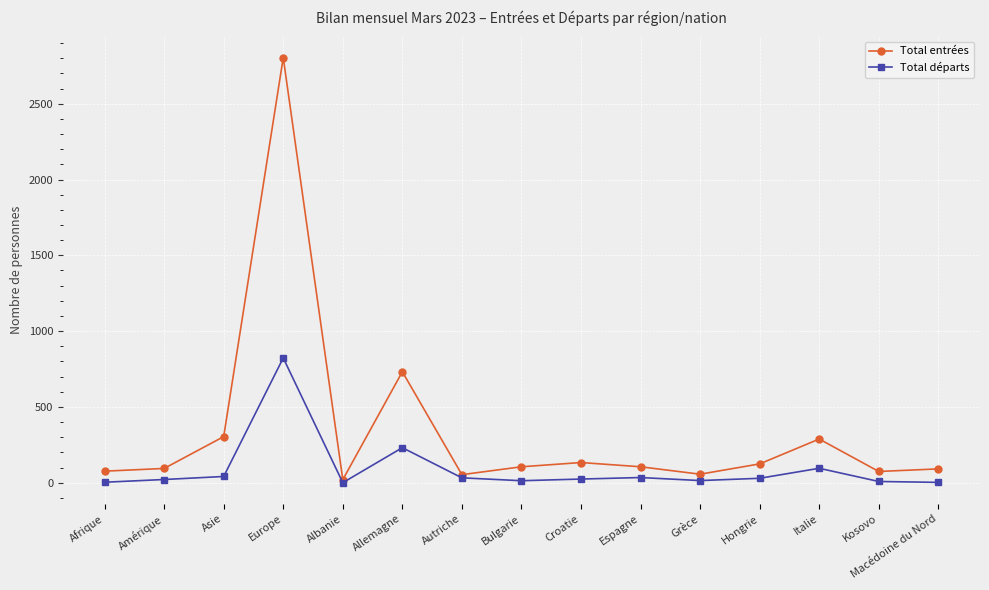

Rank the series by their maximum value, from lowest to highest.

Total départs, Total entrées